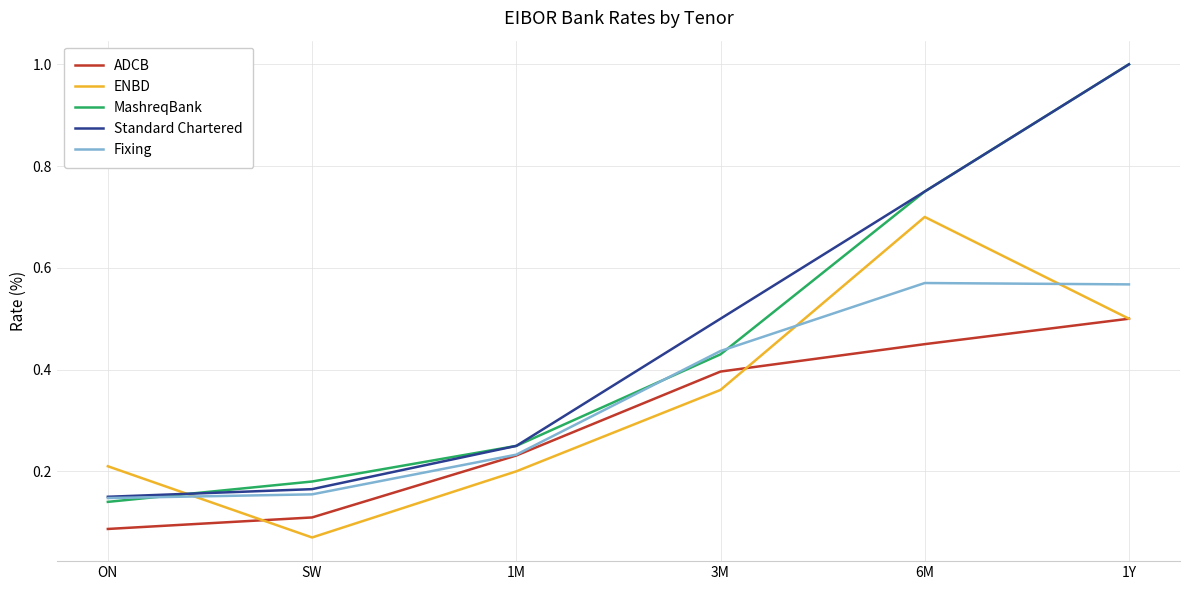

Is the value of Standard Chartered at 6M greater than the value of ENBD at 1M?

Yes